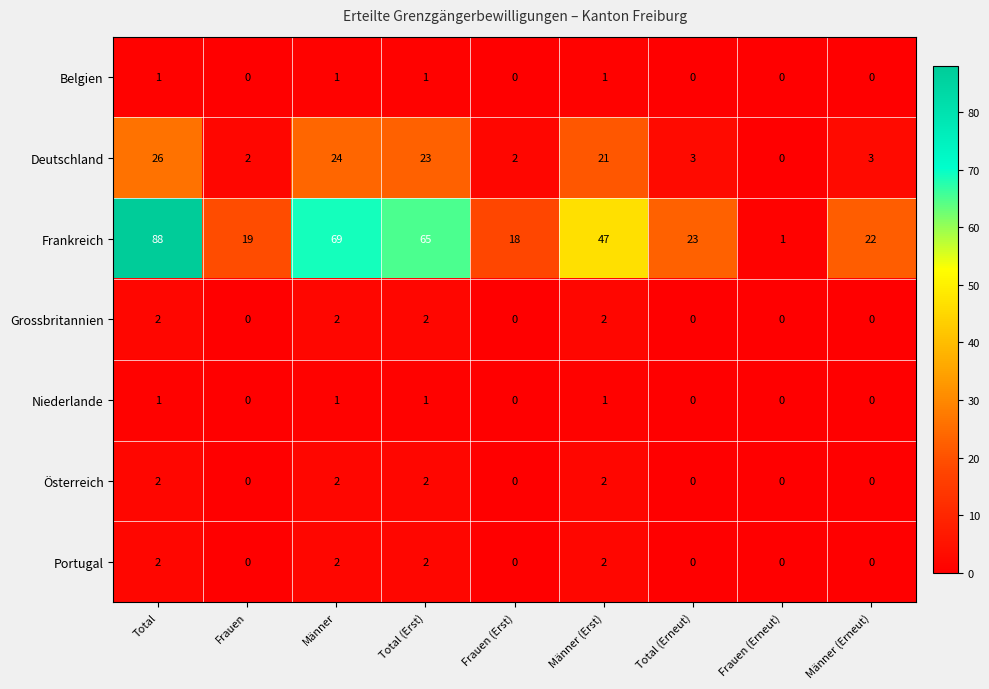

Count the Belgien values in the range 0 to 1.

9